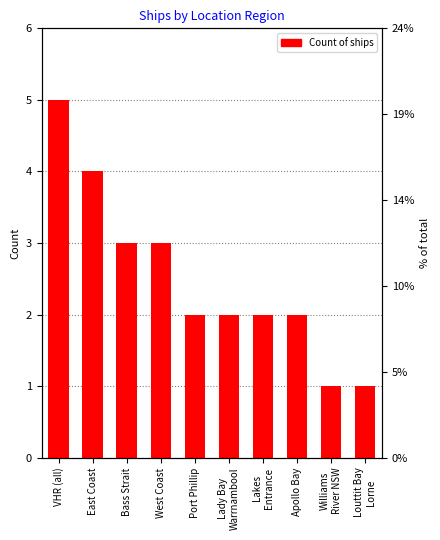

Reading left to right, extract all data points from this chart.

VHR (all)=5	East Coast=4	Bass Strait=3	West Coast=3	Port Phillip=2	Lady Bay
Warrnambool=2	Lakes
Entrance=2	Apollo Bay=2	Williams
River NSW=1	Louttit Bay
Lorne=1